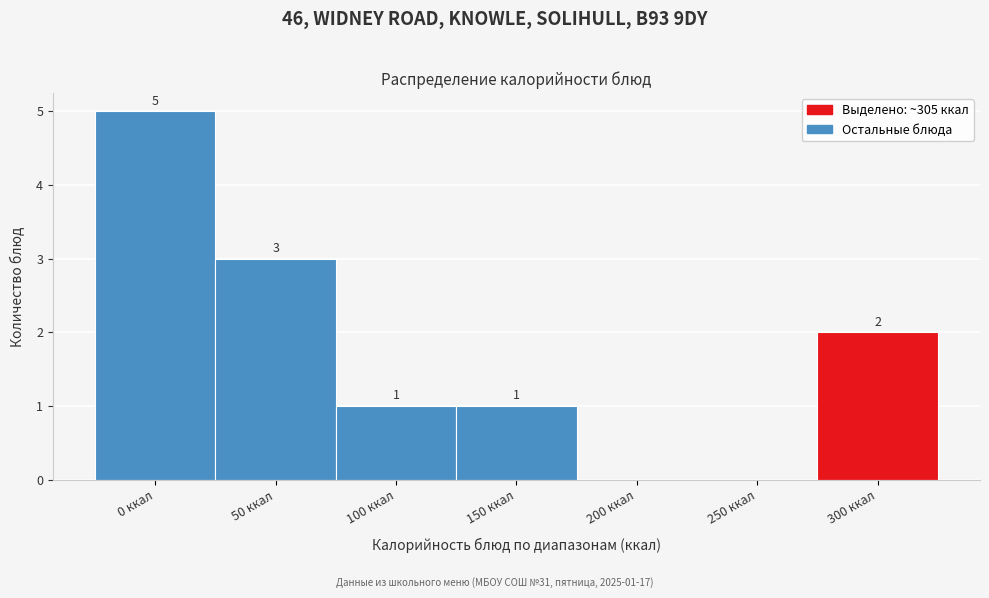

Reading left to right, extract all data points from this chart.

0 ккал=5	50 ккал=3	100 ккал=1	150 ккал=1	200 ккал=0	250 ккал=0	300 ккал=2